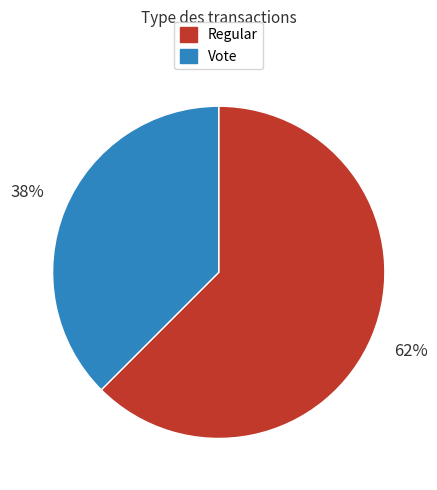

Rank the categories by value from highest to lowest.

Regular, Vote